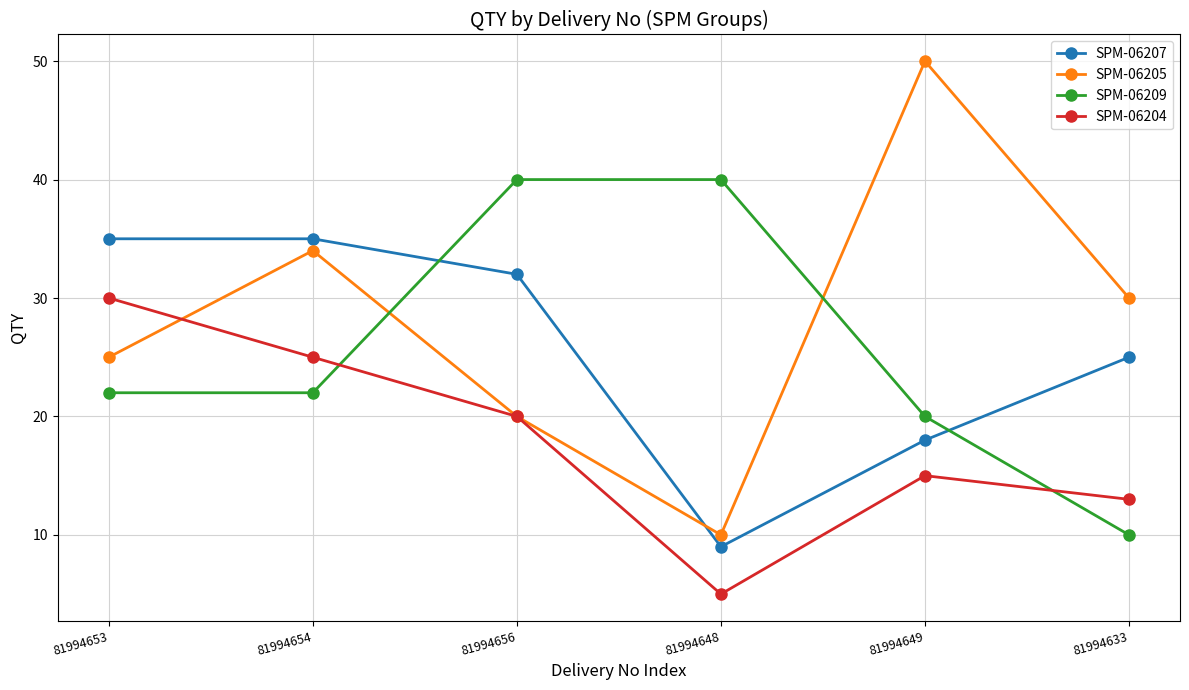

What is the sum of the SPM-06209 values at 81994648 and 81994656?

80